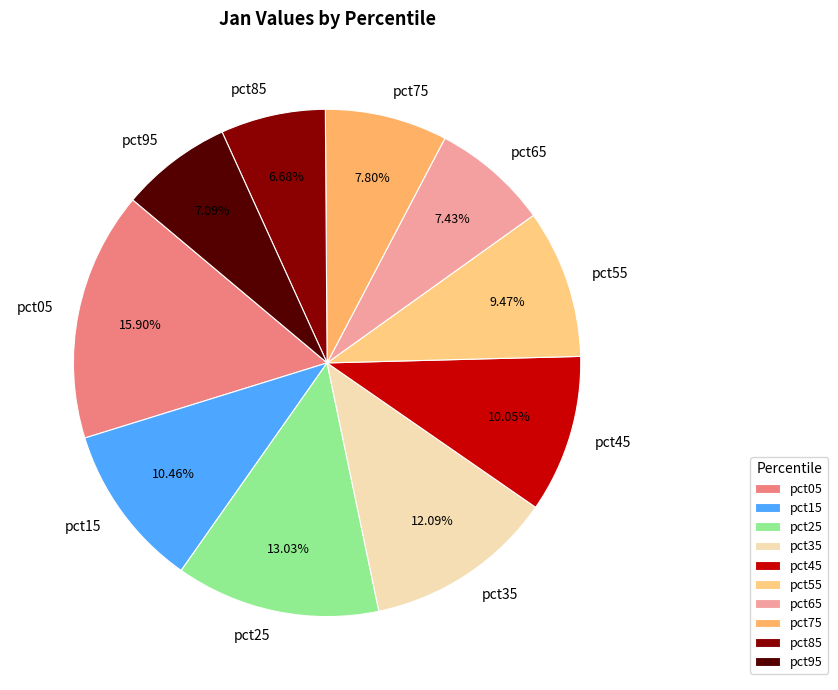

Which has a higher value, pct45 or pct85?

pct45